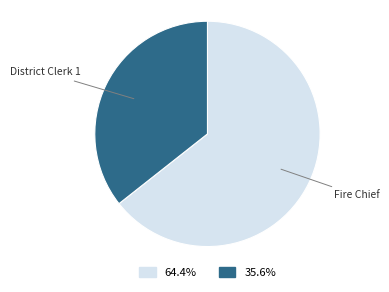

What is the majority slice?

Fire Chief